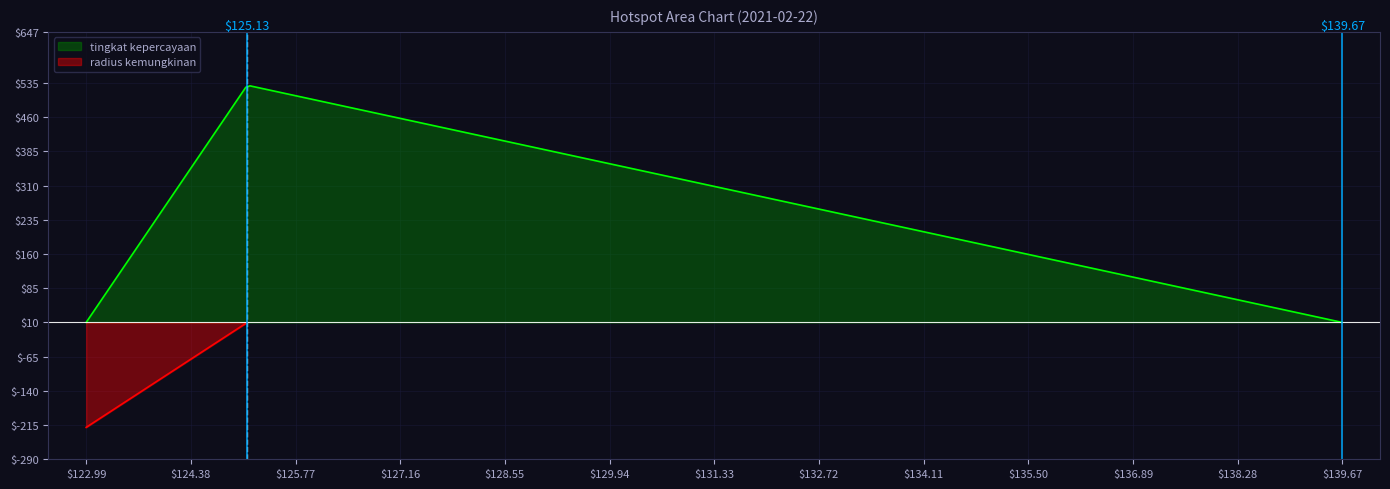

True or false: radius kemungkinan and tingkat kepercayaan cross at least once.

False